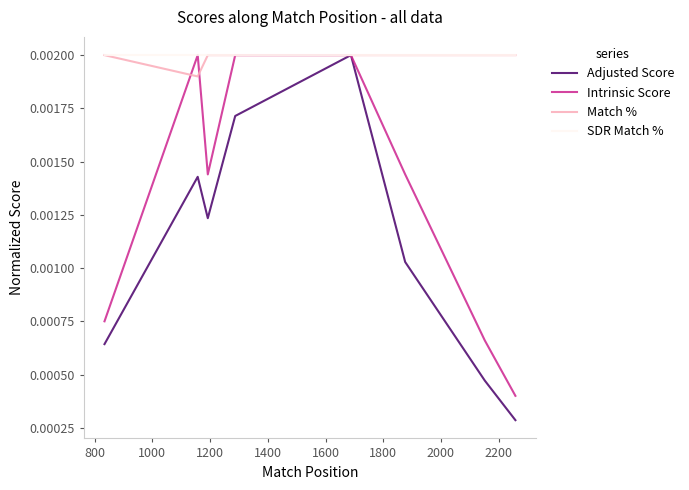

Which series has the widest spread of values?

Adjusted Score